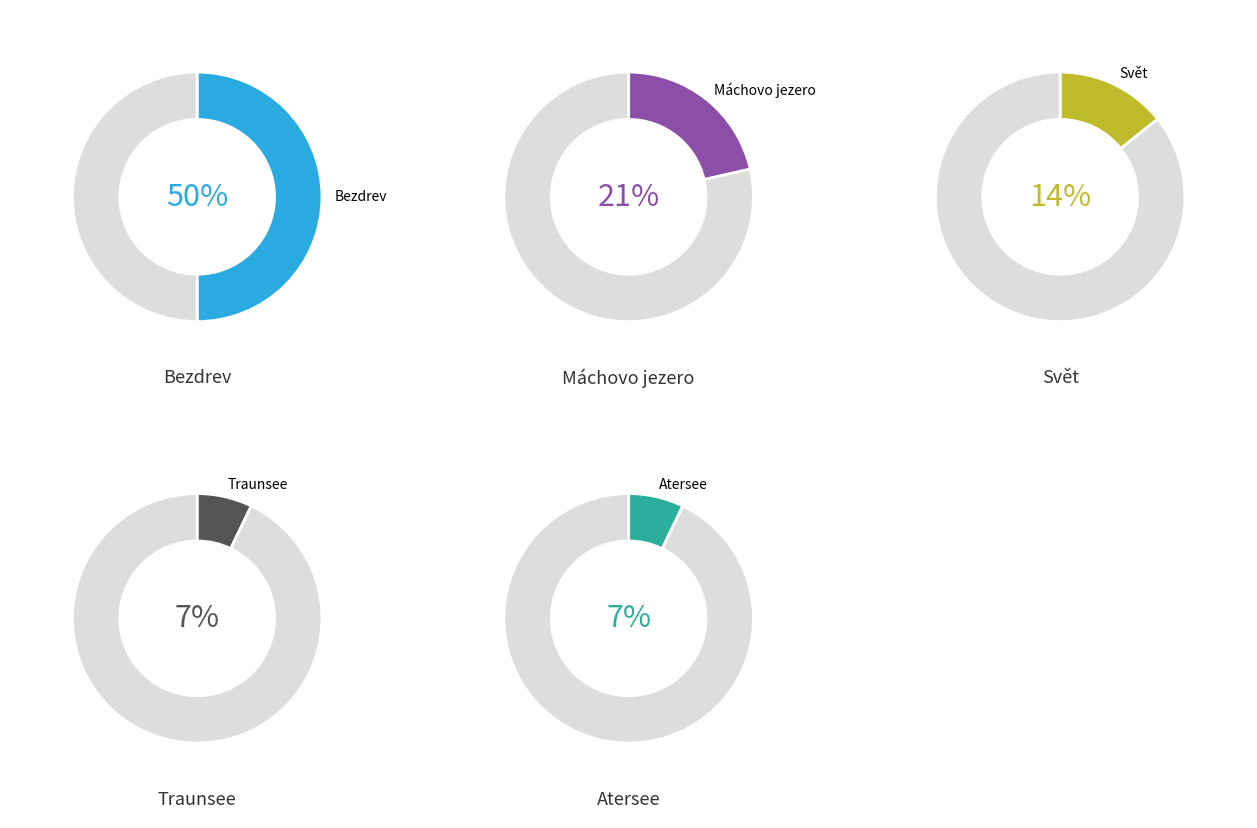

What is the total percentage of Bezdrev and Atersee?

57.1%